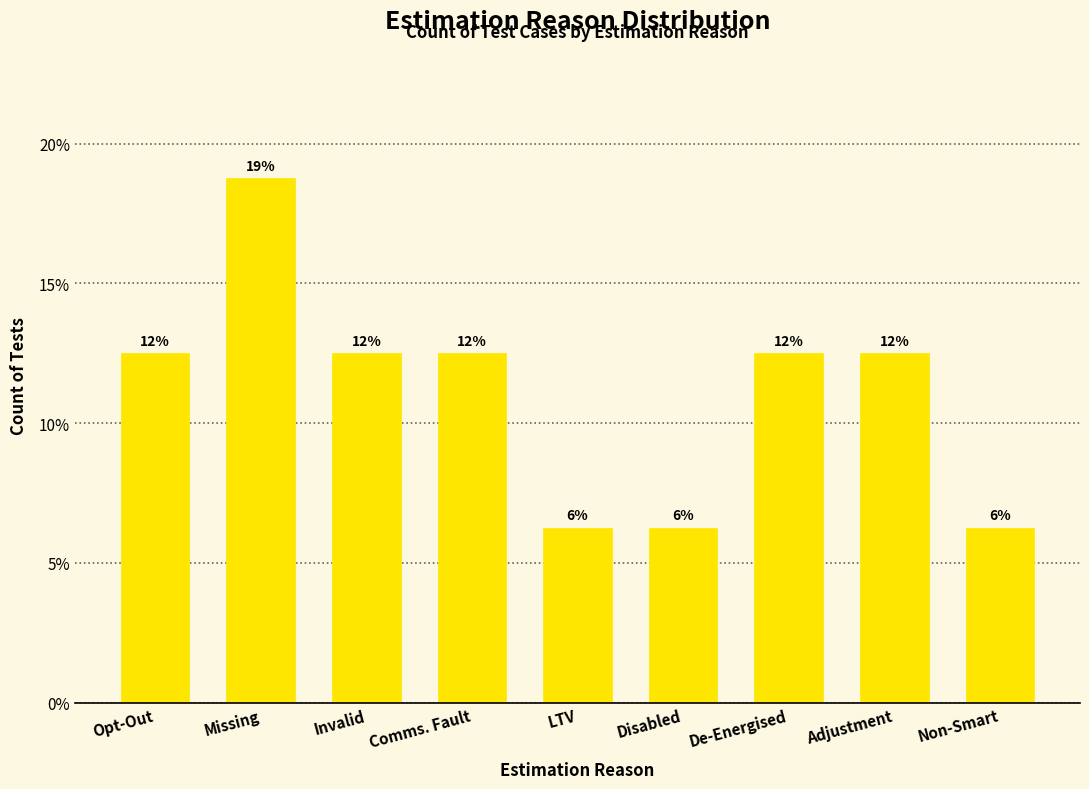

Are the bars horizontal?

No